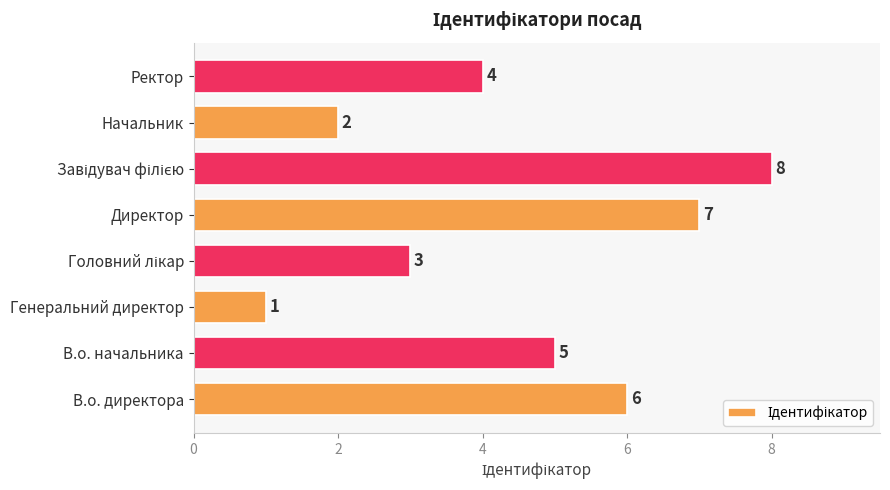

Where is the data nearest to the value 4?

Ректор